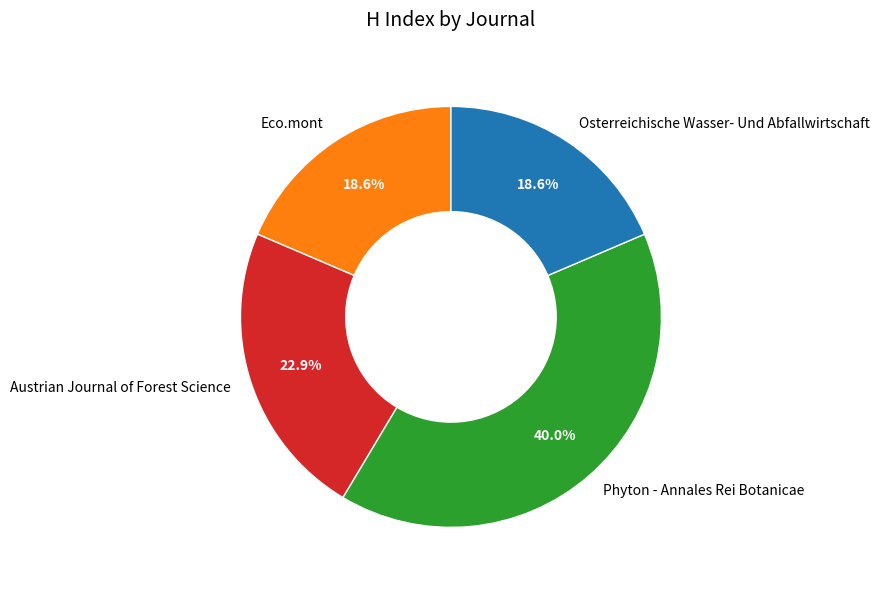

To the nearest percent, what is the combined percentage of Phyton - Annales Rei Botanicae and Austrian Journal of Forest Science?

63%